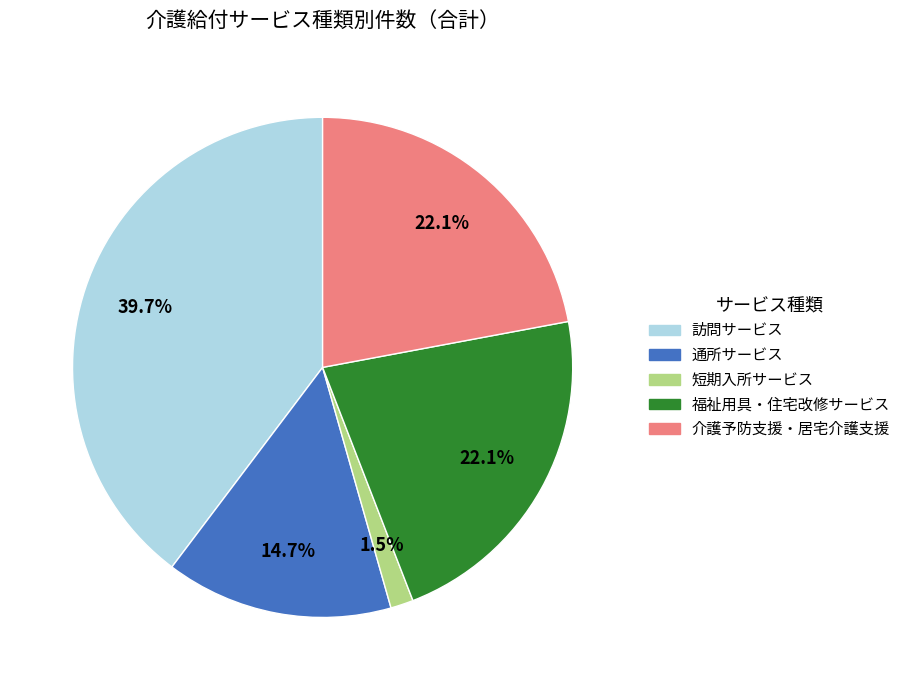

Does 介護予防支援・居宅介護支援 represent more than half of the total?

No